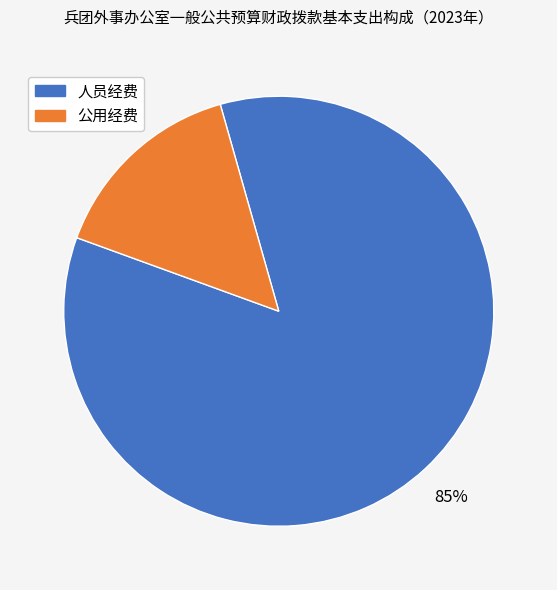

To the nearest percent, what is the difference between the 公用经费 and 人员经费 slice percentages?

70%